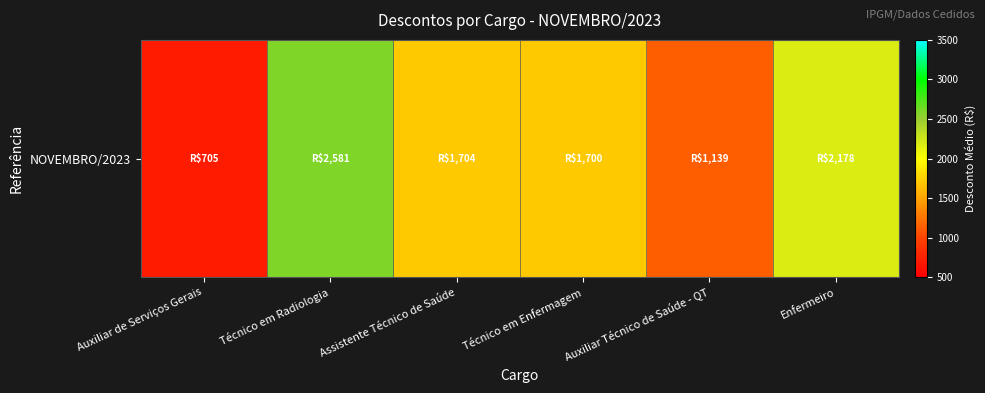

The value at Técnico em Enfermagem is 1700.3. True or false?

True